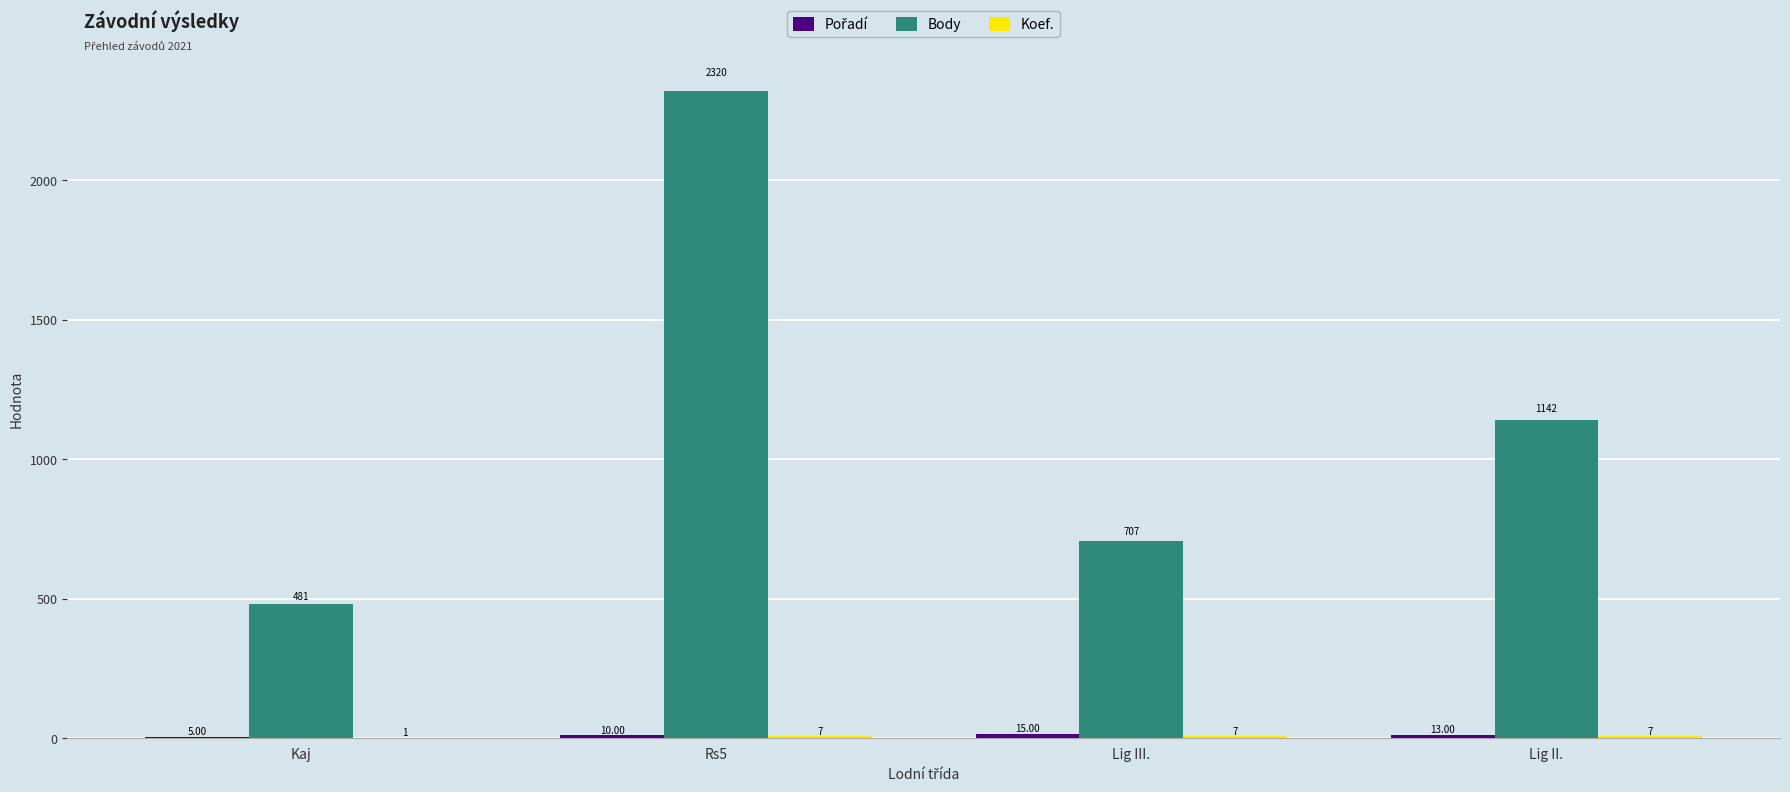

At which category is the sum across all series the highest?

Rs5